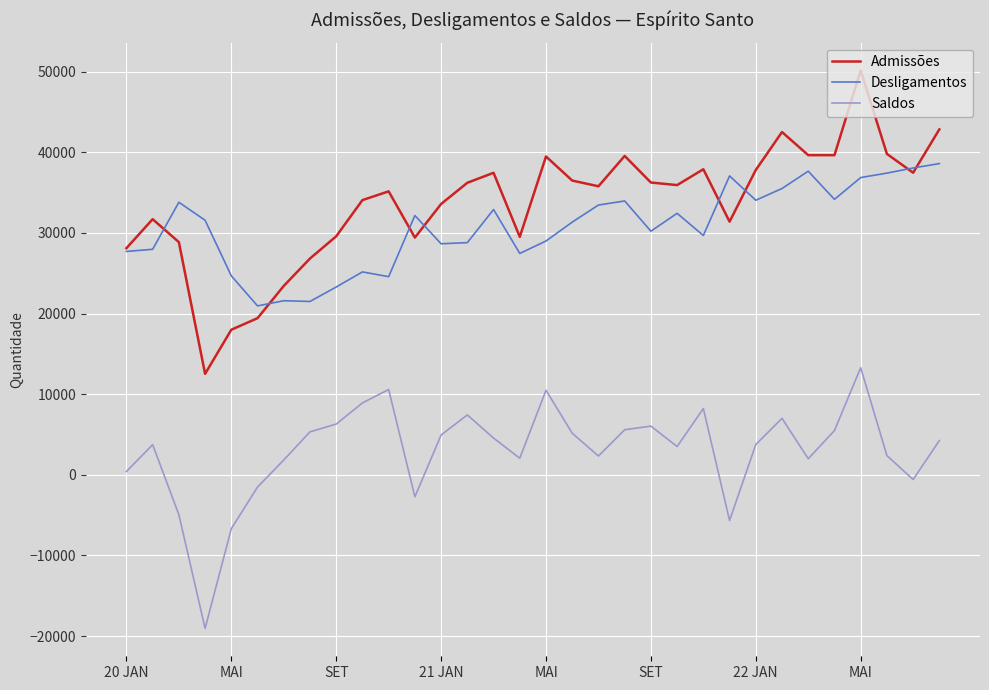

What are all the series names shown in the legend?

Admissões, Desligamentos, Saldos